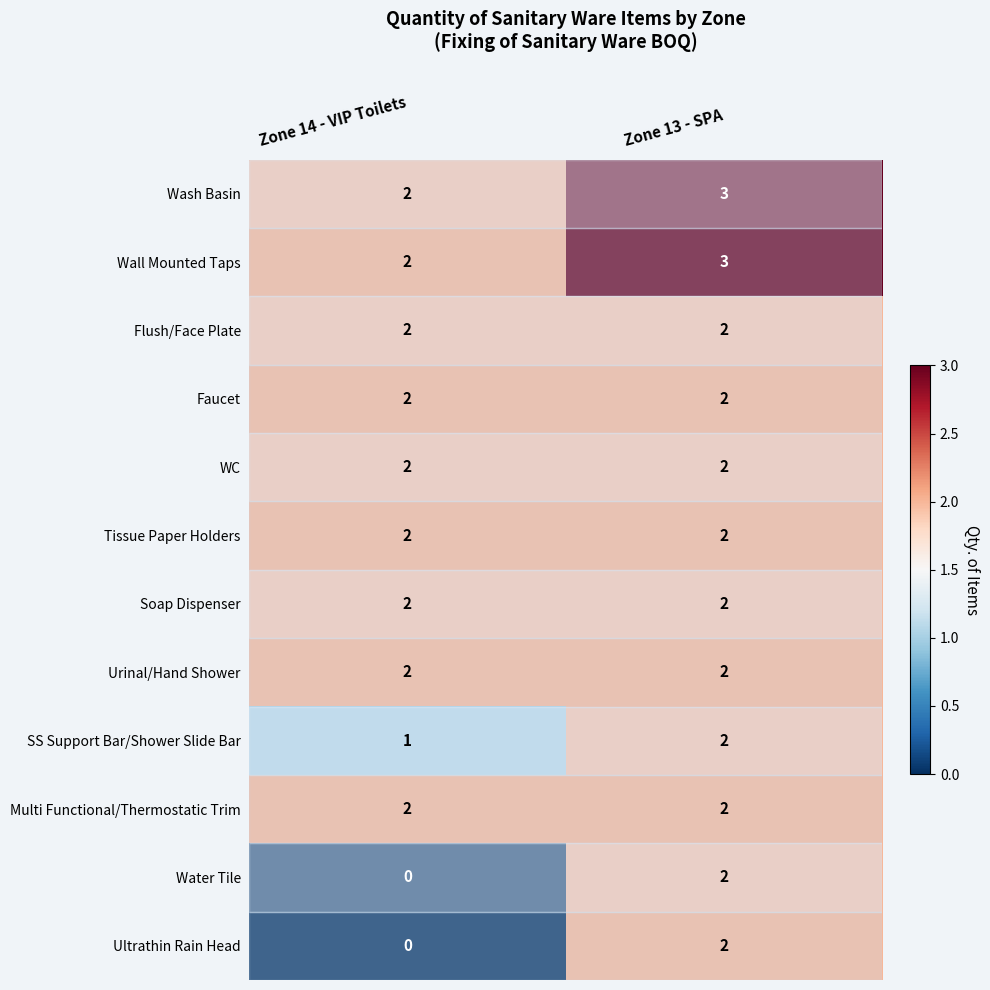

What is the sum of all WC values?

4